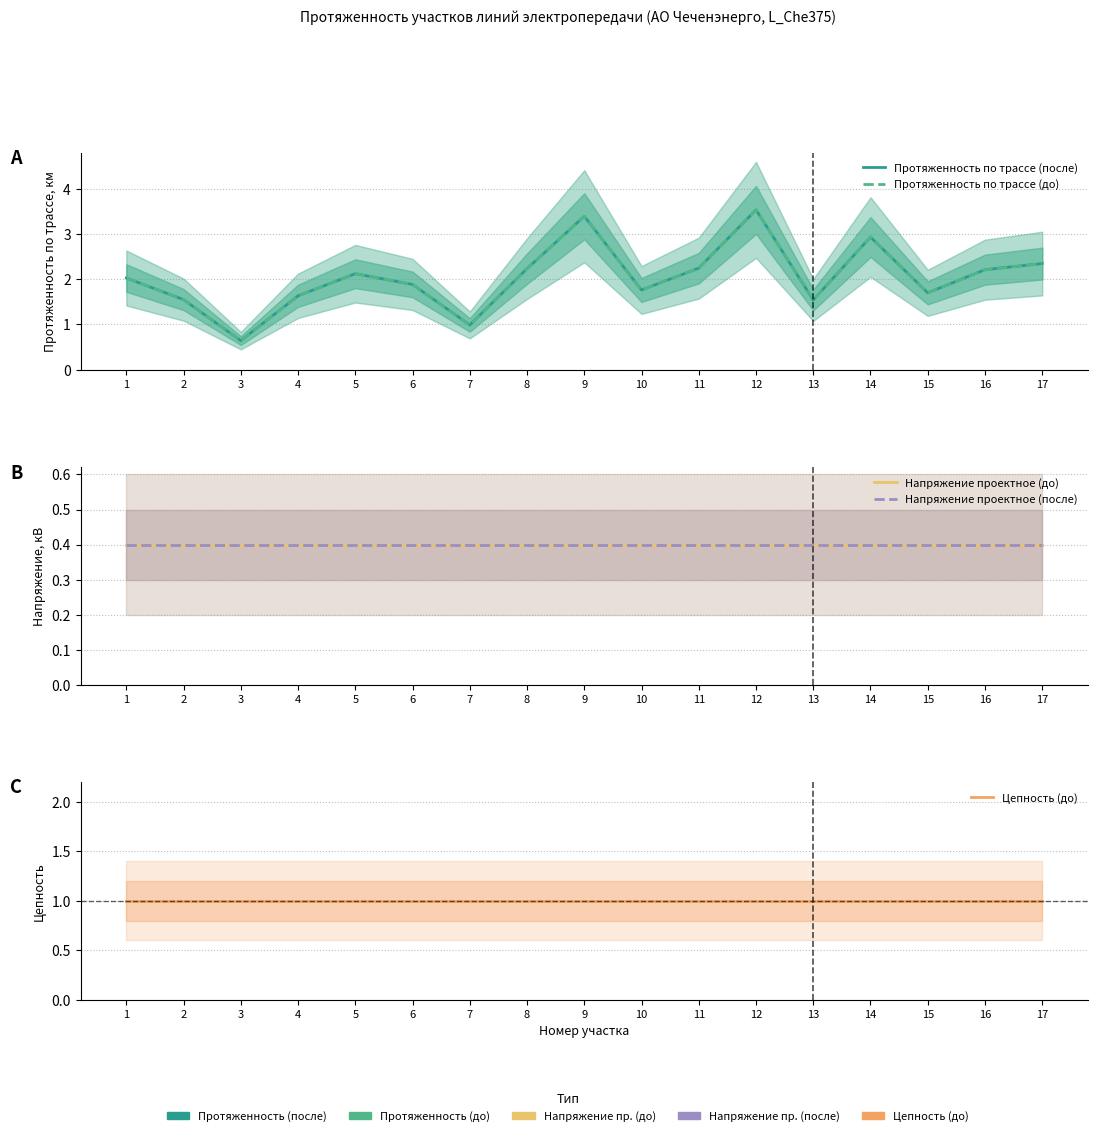

True or false: Протяженность по трассе (до) has a value of 2.5 at 4.

False